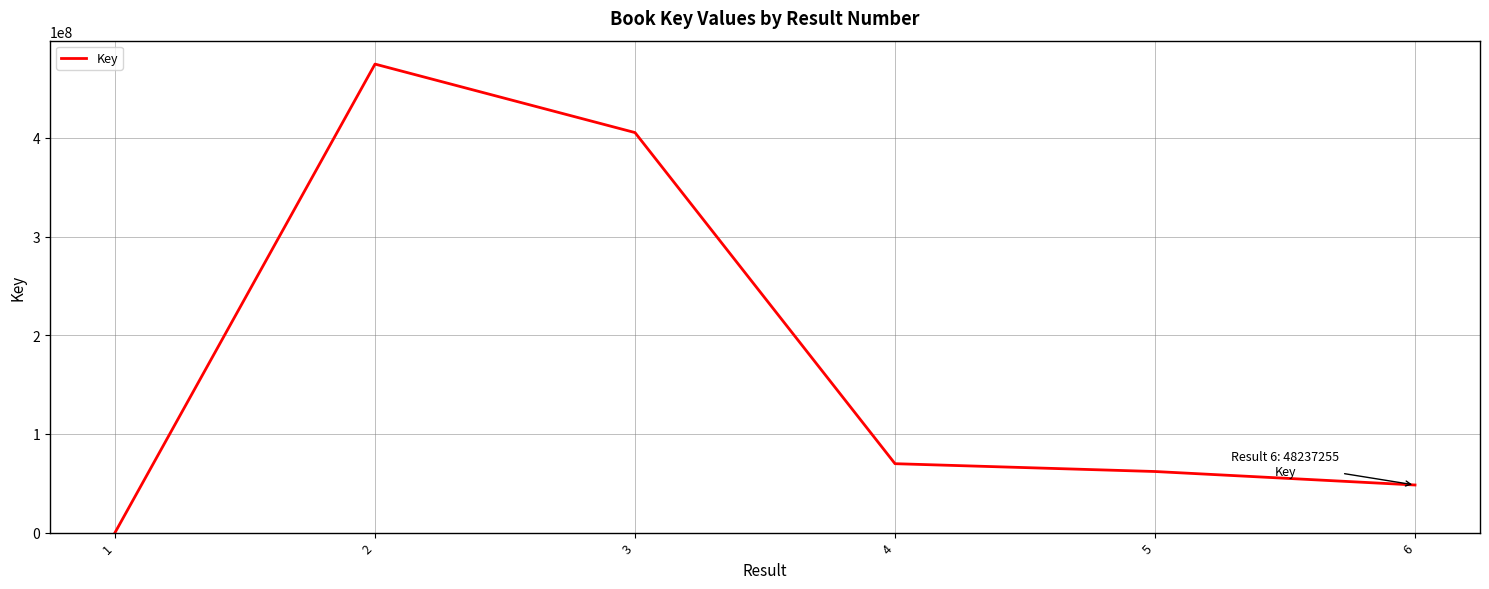

How many interior local peaks (higher than both neighbors) does the data have?

1